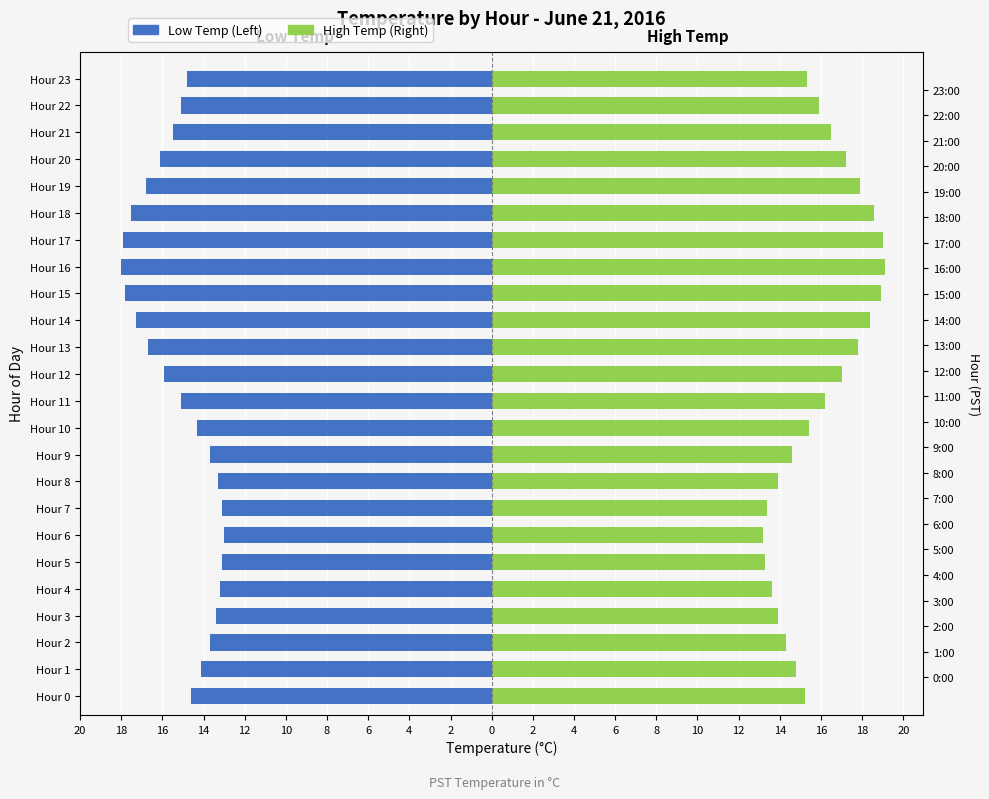

What is the sum of all High Temp (Right) values?

383.4